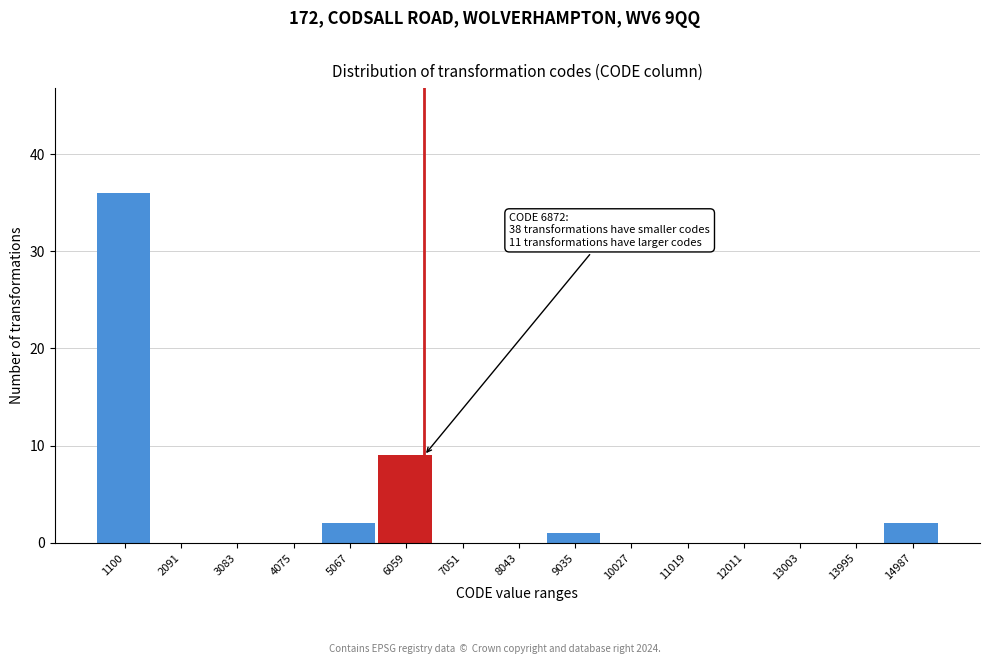

Reading left to right, transcribe all the data shown in this chart.

1100=36	2091=0	3083=0	4075=0	5067=2	6059=9	7051=0	8043=0	9035=1	10027=0	11019=0	12011=0	13003=0	13995=0	14987=2